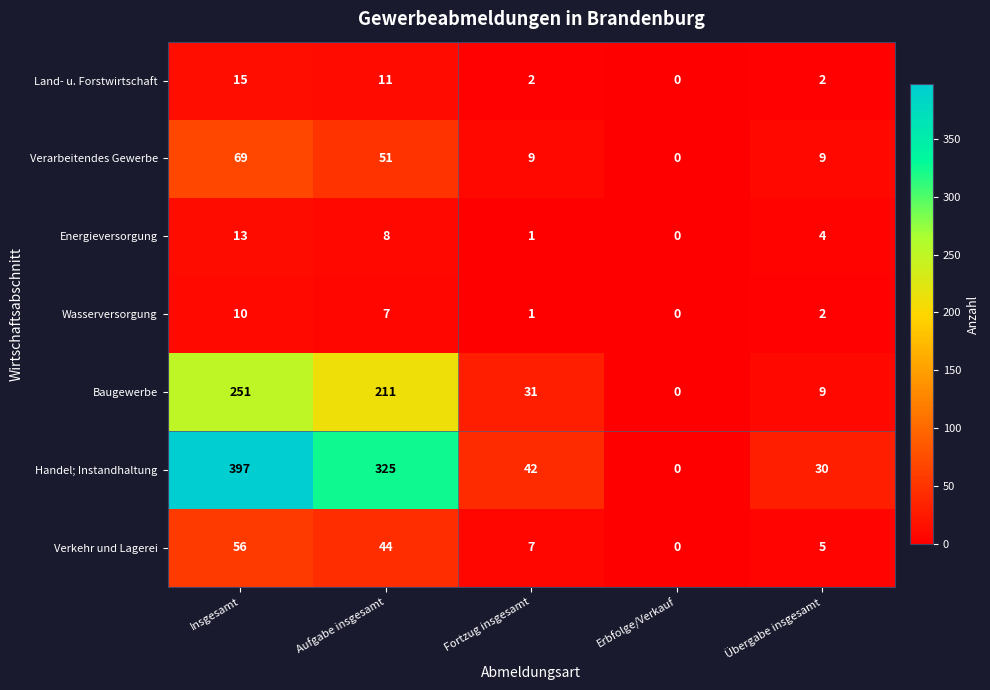

List the labels in order of Energieversorgung value, smallest first.

Erbfolge/Verkauf, Fortzug insgesamt, Übergabe insgesamt, Aufgabe insgesamt, Insgesamt